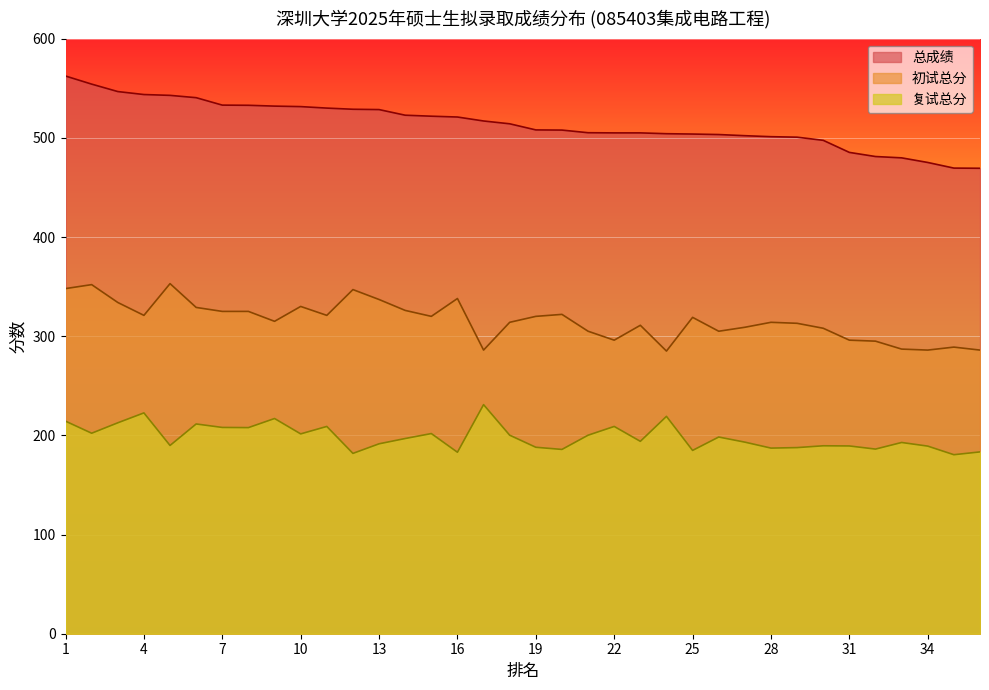

What is the value of the 复试总分 point at the 26th from the left?

198.3